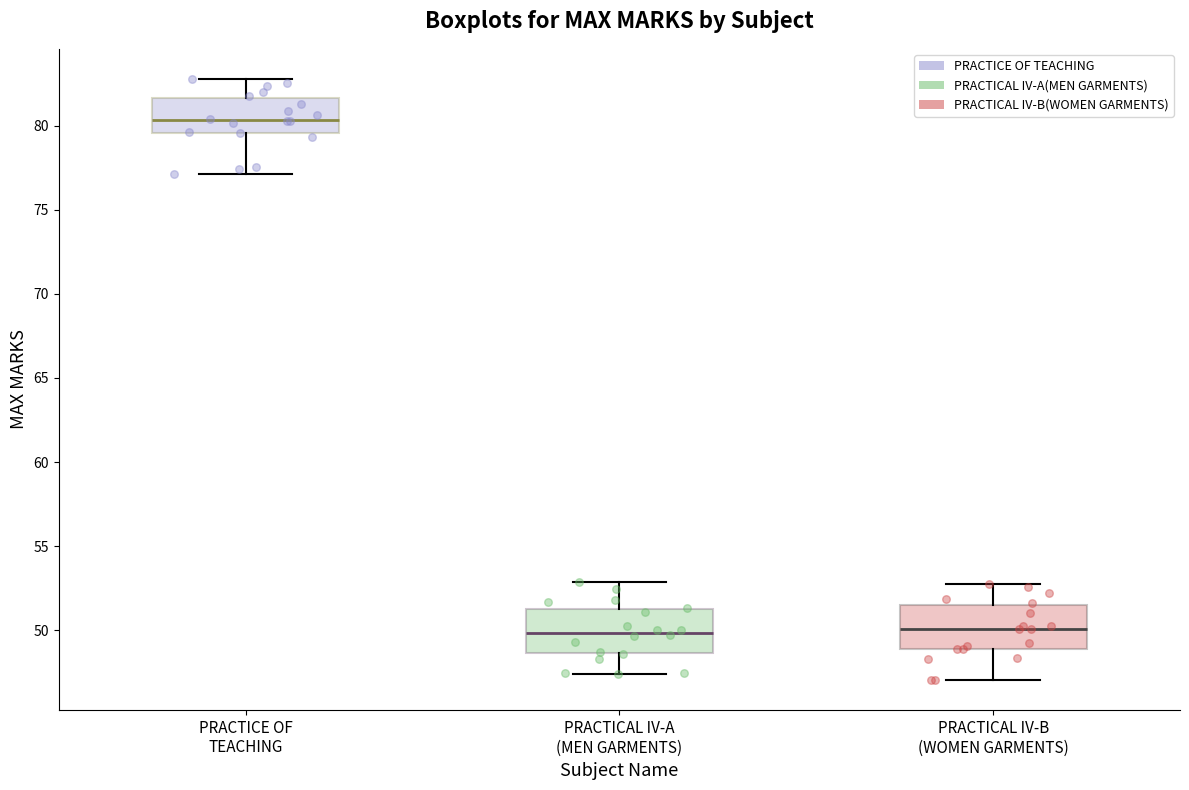

Reading left to right, read every box against the y-axis: the position of its median line, the range the box covers, and the ends of its whiskers. The values are not printed on the chart, so give them approximately, as read against the axis.

PRACTICE OF TEACHING: median 80.5, box 79.5 to 81.5, whiskers 77.0 to 83.0
PRACTICAL IV-A (MEN GARMENTS): median 50.0, box 48.5 to 51.5, whiskers 47.5 to 53.0
PRACTICAL IV-B (WOMEN GARMENTS): median 50.0, box 49.0 to 51.5, whiskers 47.0 to 52.5